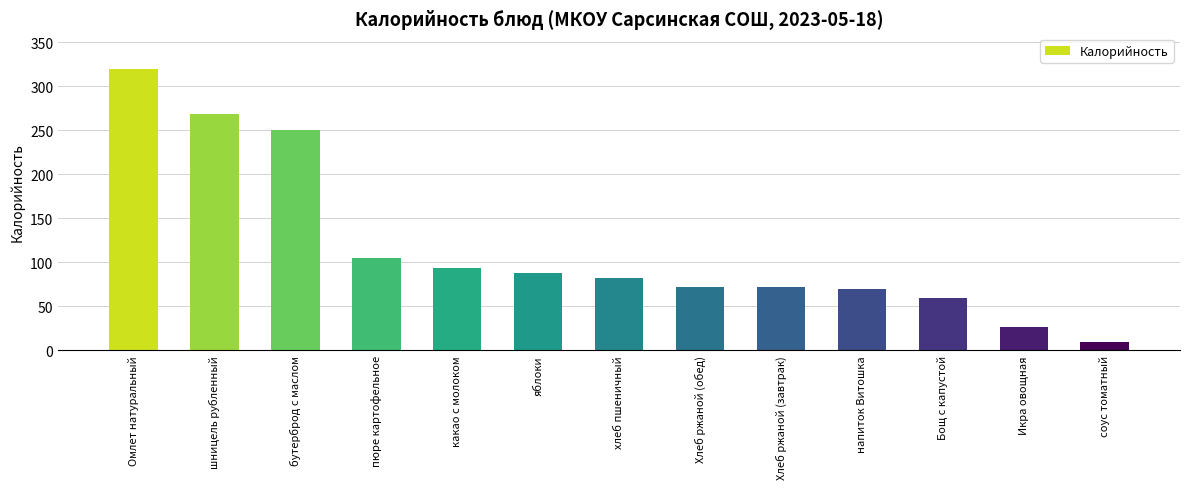

What value does the data have at какао с молоком, to the nearest 10?

90